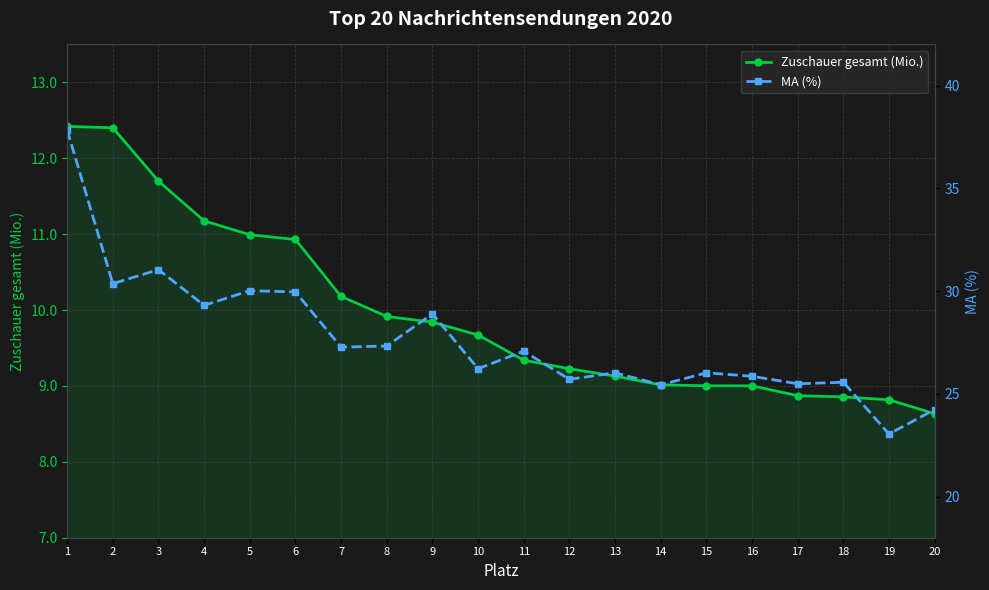

What is the value of the Zuschauer gesamt (Mio.) point at the 9th from the left?

9.8